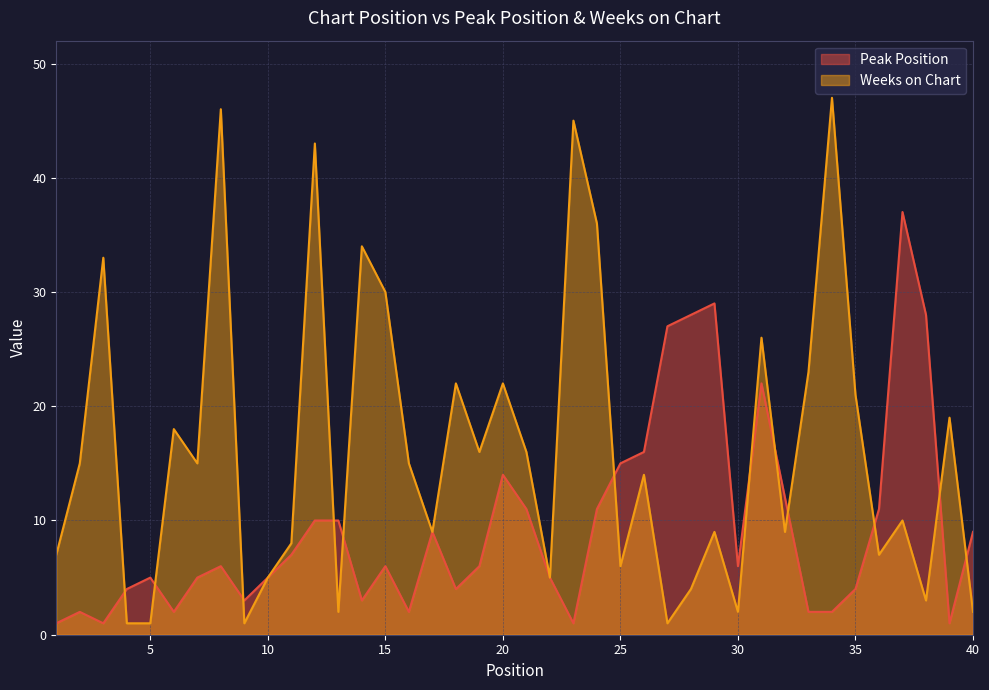

Which series has the largest range (max minus min)?

Weeks on Chart